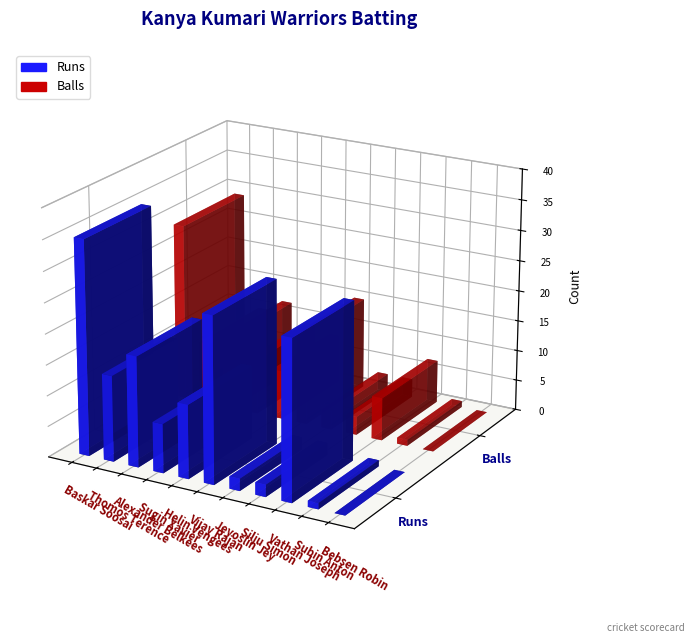

Reading right to left, extract all data points from this chart.

Runs: 0	1	26	2	2	27	12	8	18	14	35
Balls: 0	1	7	3	3	15	8	9	12	10	29